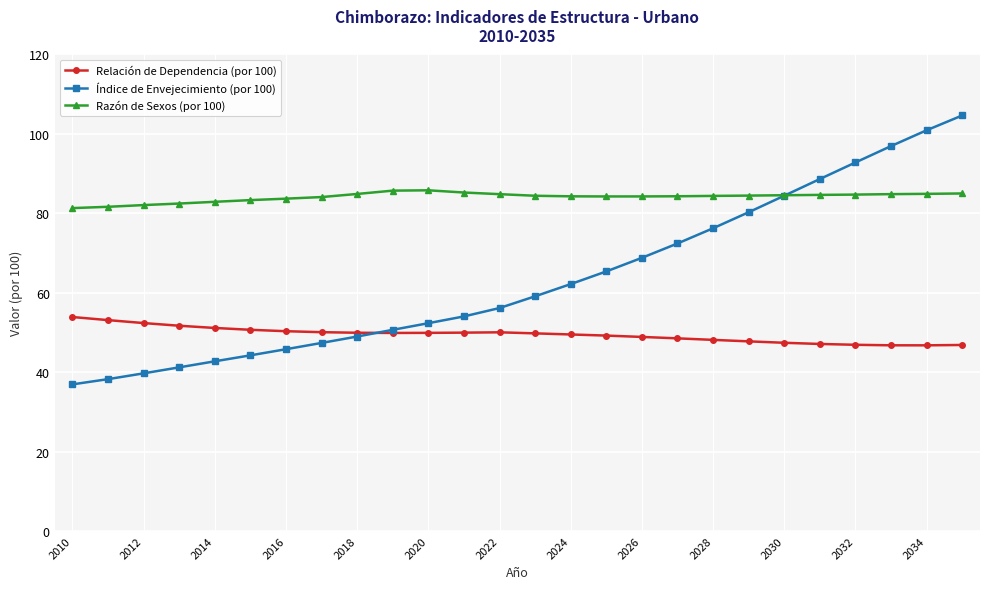

What is the highest value of the Índice de Envejecimiento (por 100) series?

104.6